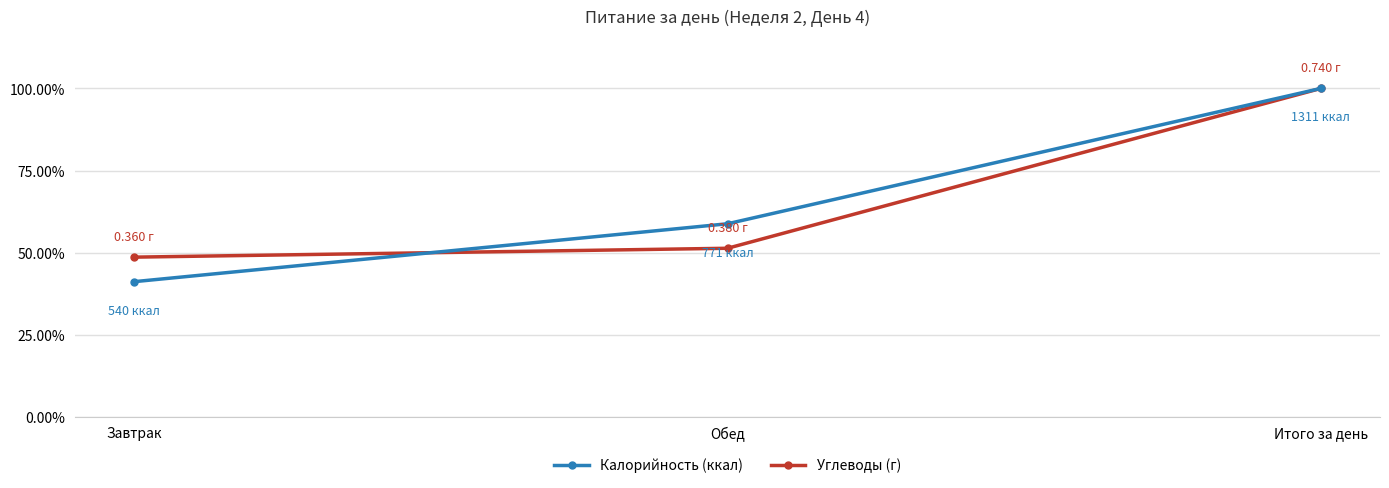

List the labels in order of Калорийность (ккал) value, smallest first.

Завтрак, Обед, Итого за день